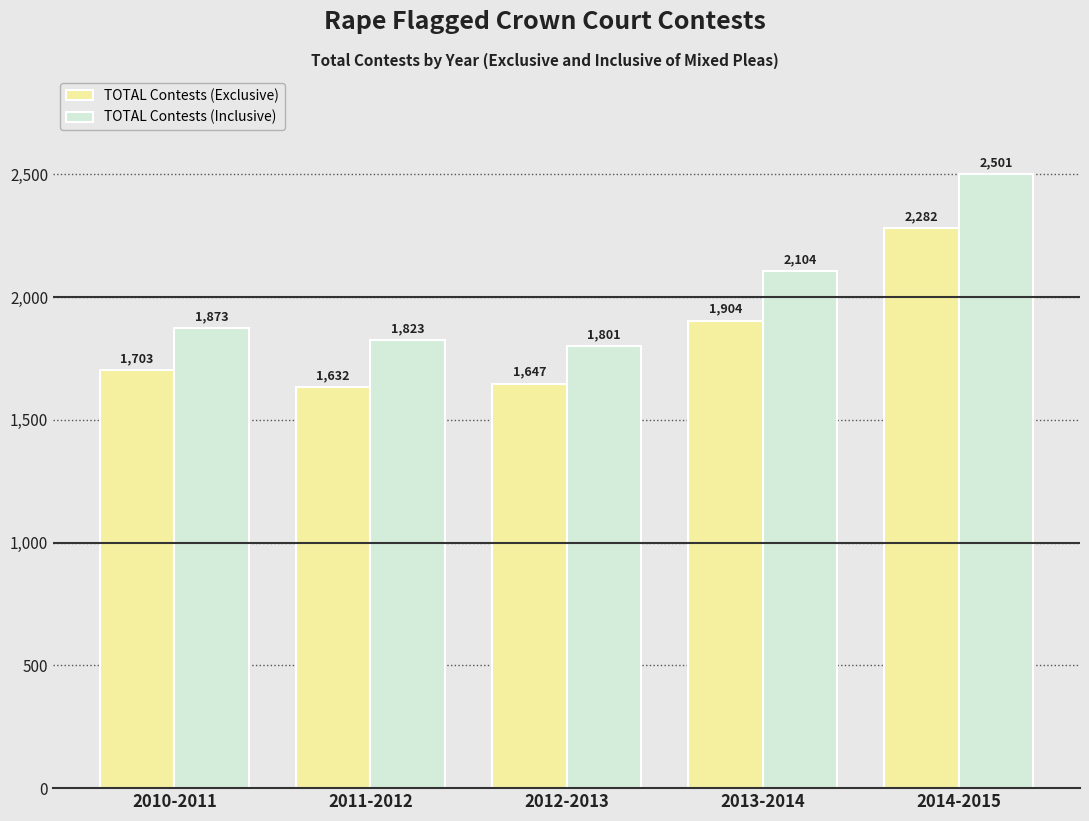

Reading right to left, extract all data points from this chart.

TOTAL Contests (Exclusive): 2014-2015=2282	2013-2014=1904	2012-2013=1647	2011-2012=1632	2010-2011=1703
TOTAL Contests (Inclusive): 2014-2015=2501	2013-2014=2104	2012-2013=1801	2011-2012=1823	2010-2011=1873